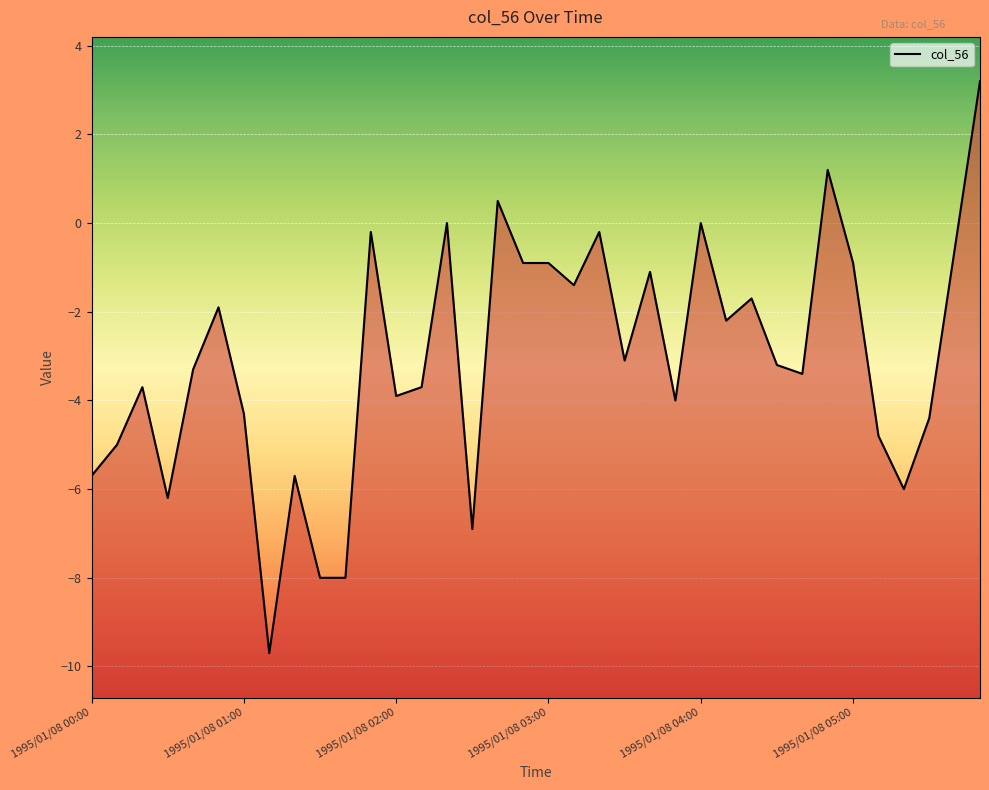

How many data points are less than -3?

20